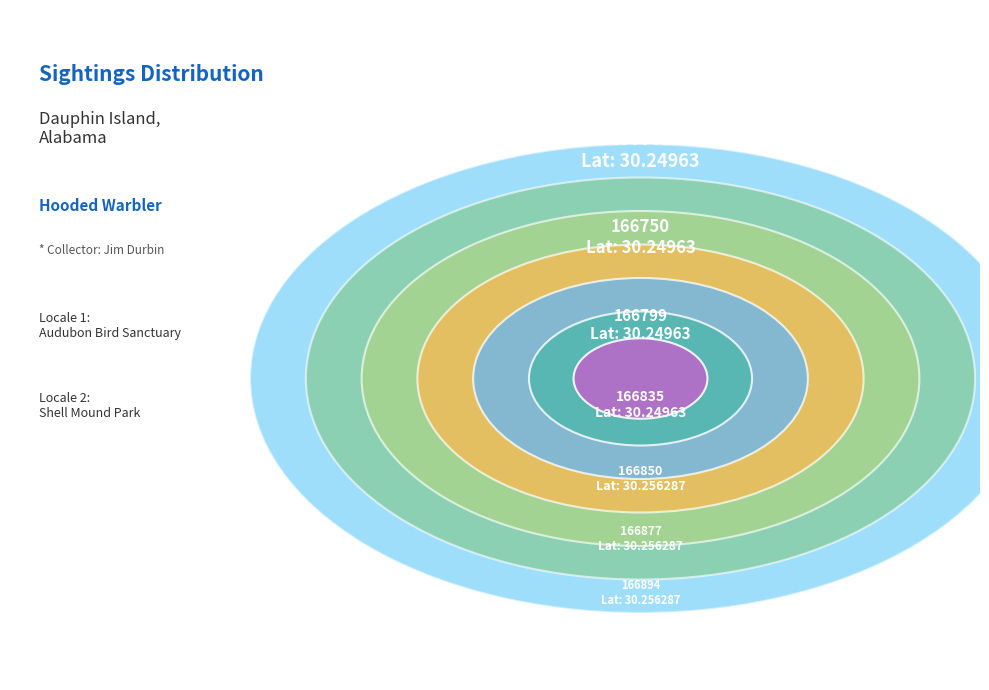

To the nearest percent, what percentage of the pie is 166799?

14%